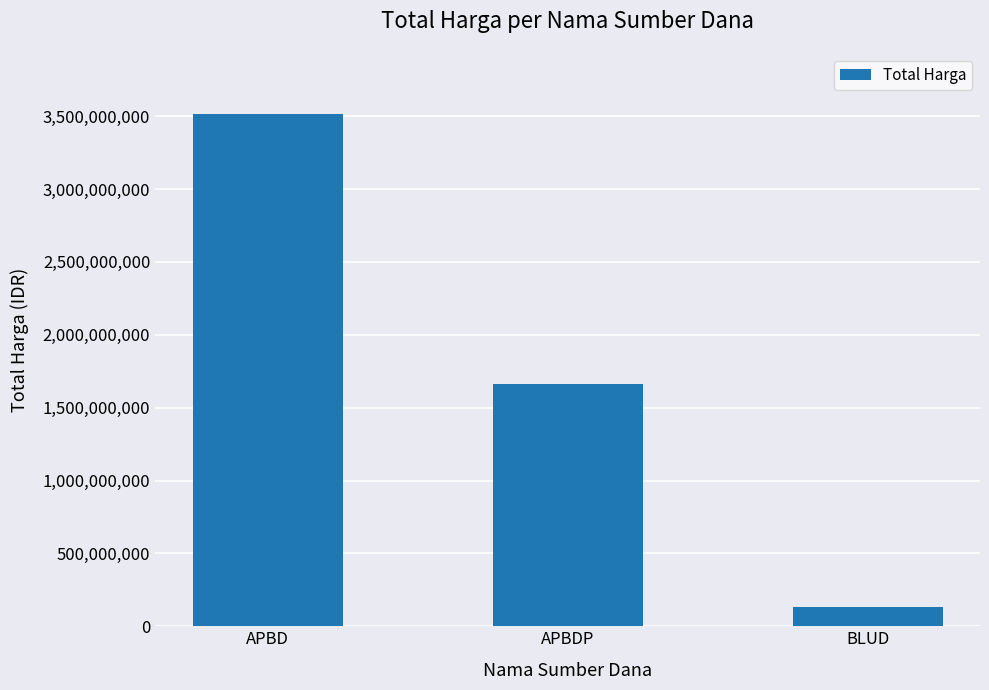

Reading left to right, transcribe all the data shown in this chart.

APBD=3512082010	APBDP=1662663150	BLUD=129313000